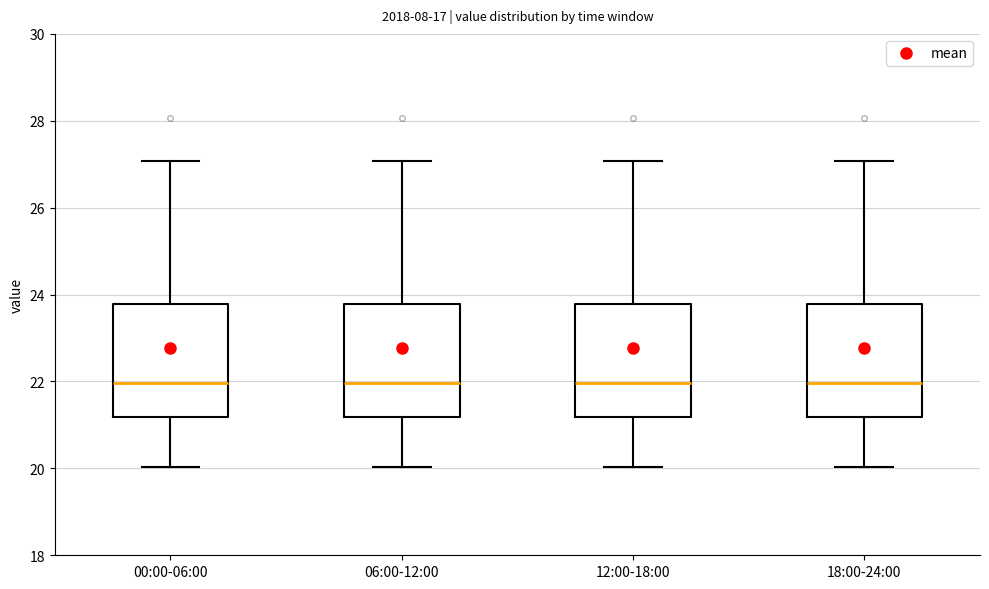

Reading left to right, read every box against the y-axis: the position of its median line, the range the box covers, and the ends of its whiskers. The values are not printed on the chart, so give them approximately, as read against the axis.

00:00-06:00: median 22.0, box 21.2 to 23.8, whiskers 20.0 to 27.0
06:00-12:00: median 22.0, box 21.2 to 23.8, whiskers 20.0 to 27.0
12:00-18:00: median 22.0, box 21.2 to 23.8, whiskers 20.0 to 27.0
18:00-24:00: median 22.0, box 21.2 to 23.8, whiskers 20.0 to 27.0